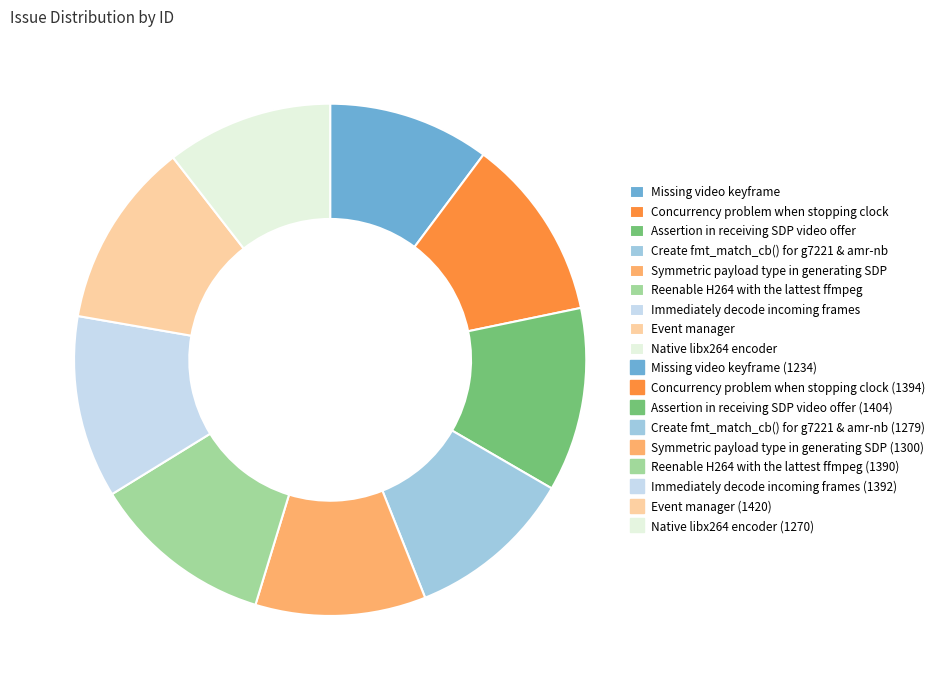

Count the number of slices in the pie.

9